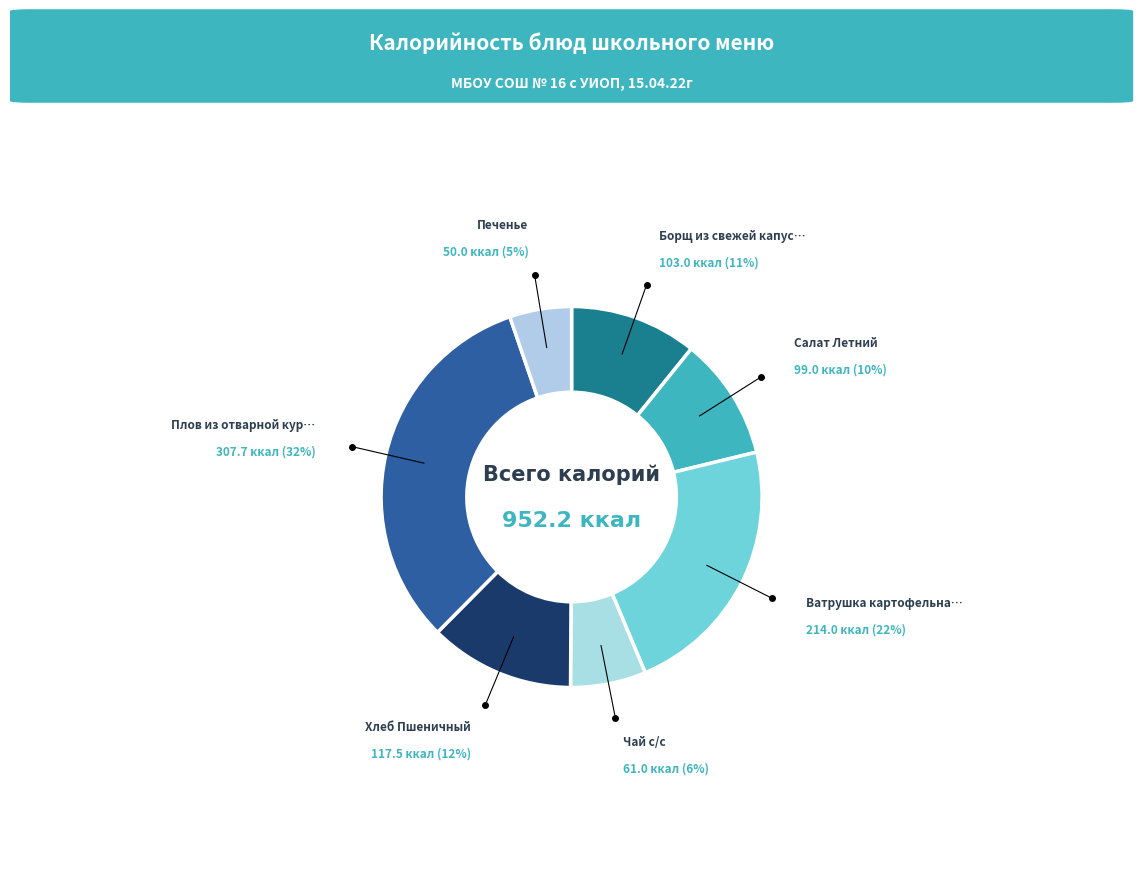

How many segments does this pie chart have?

7